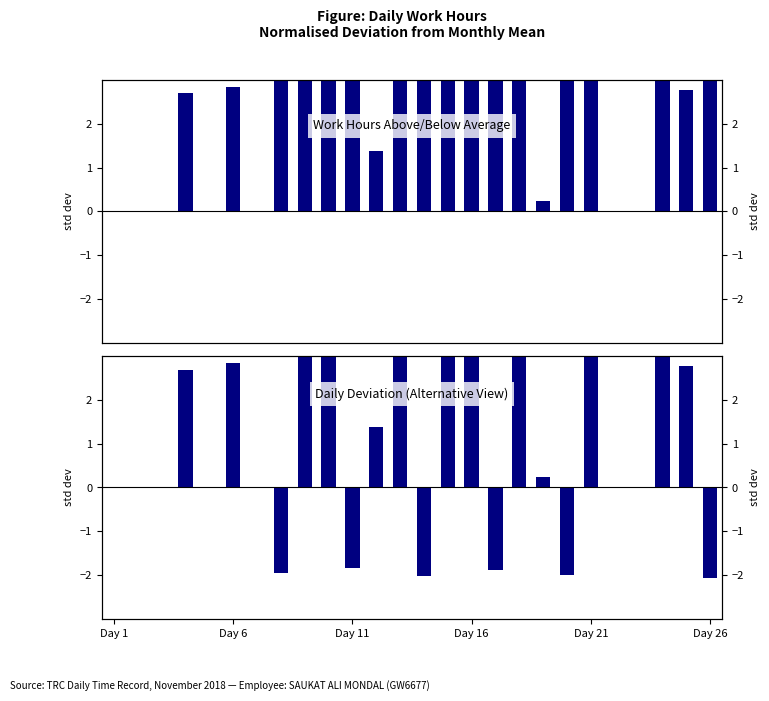

Are the bars horizontal?

No